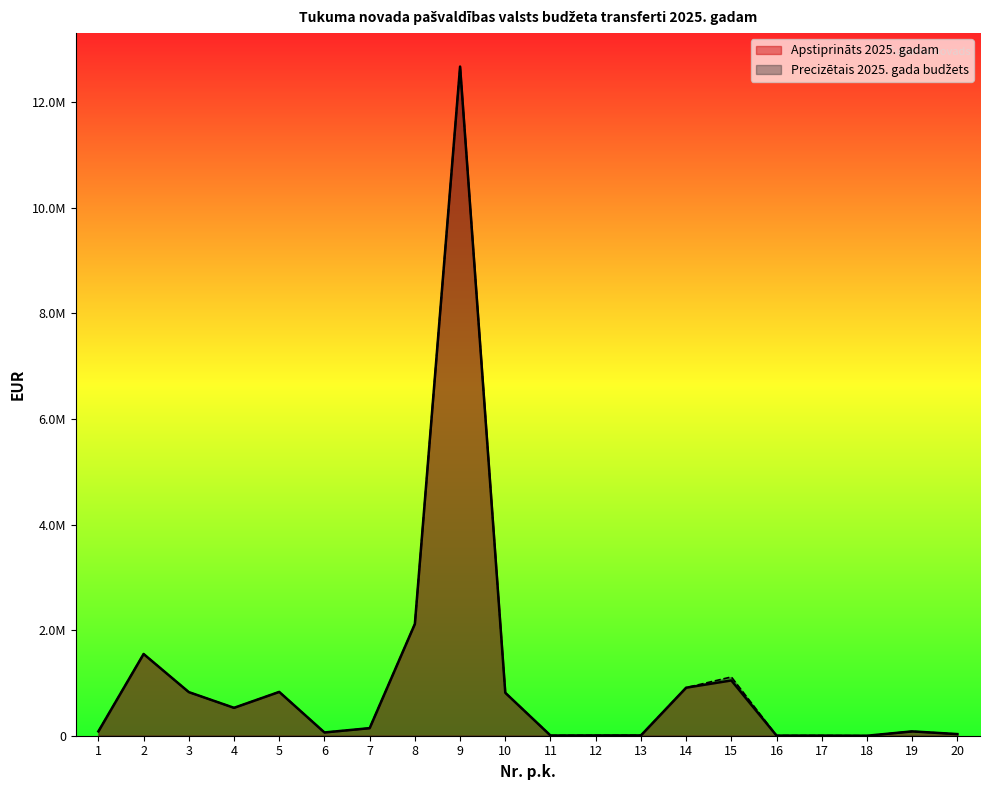

Which series has the largest total across all categories?

Precizētais 2025. gada budžets